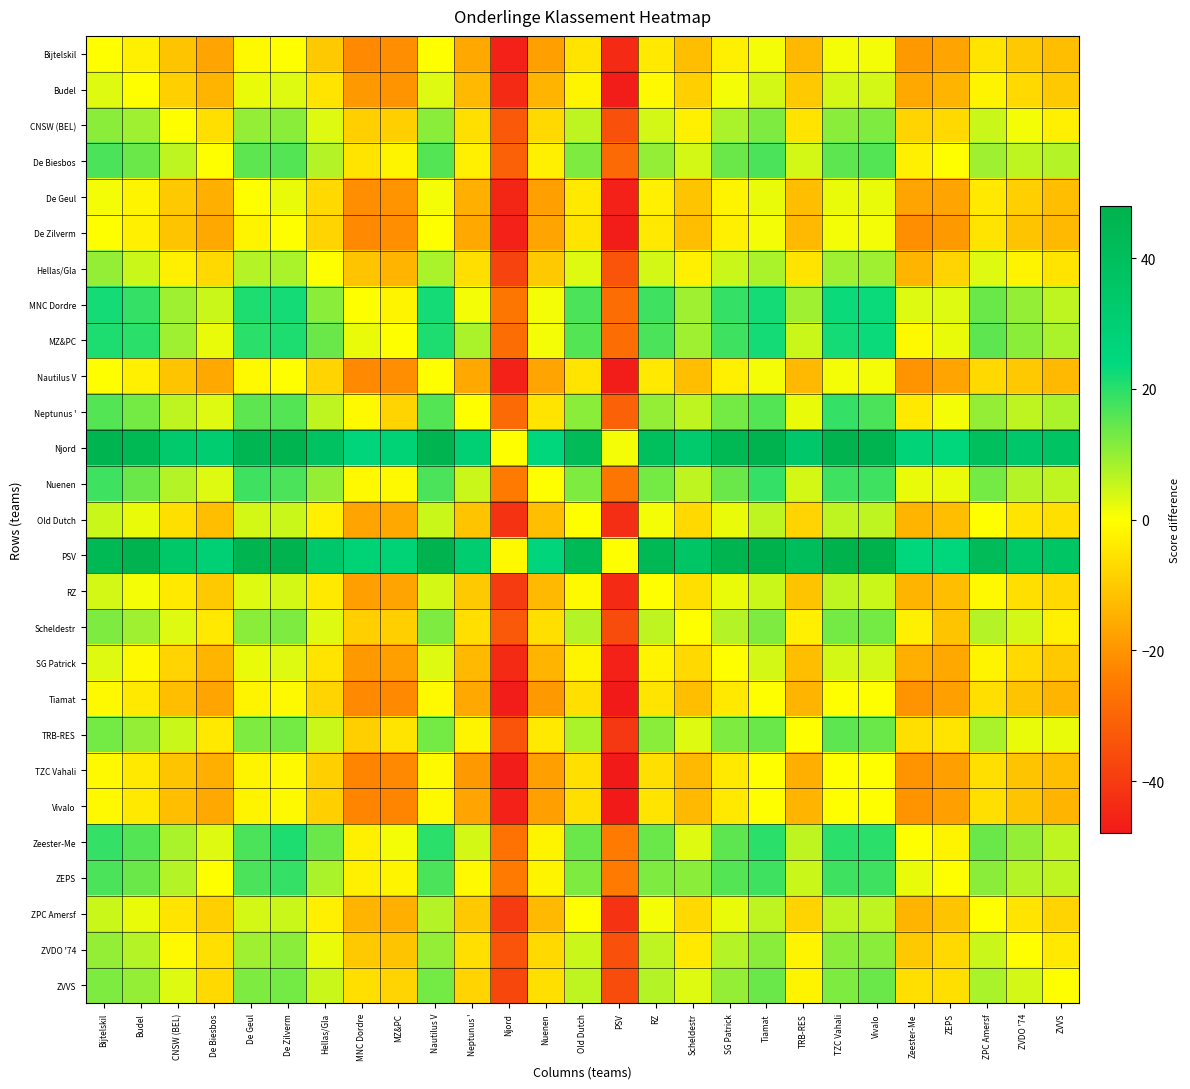

Count the number of data series in this chart.

27